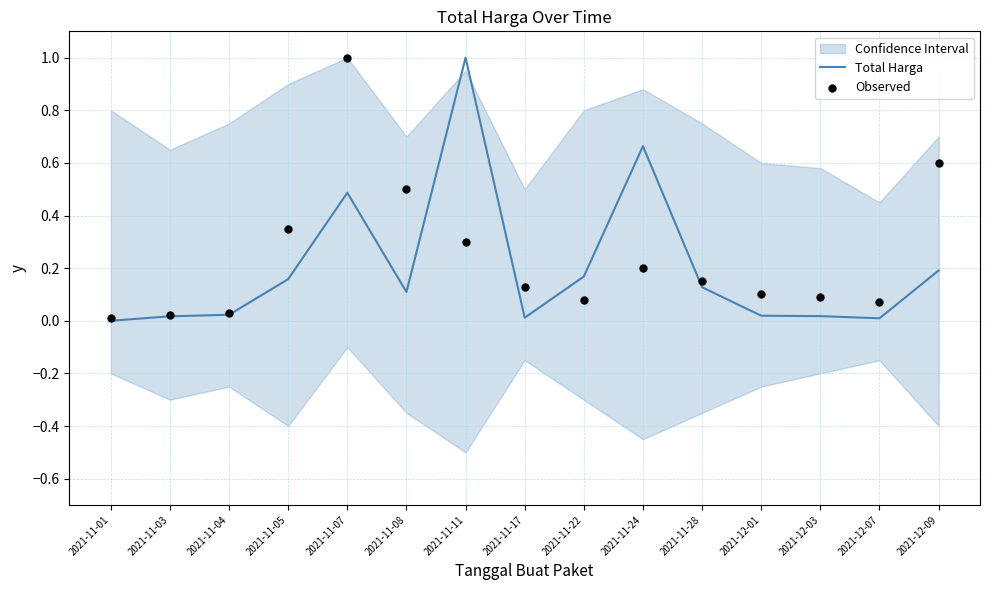

Which series has the largest Y range (max minus min)?

Total Harga